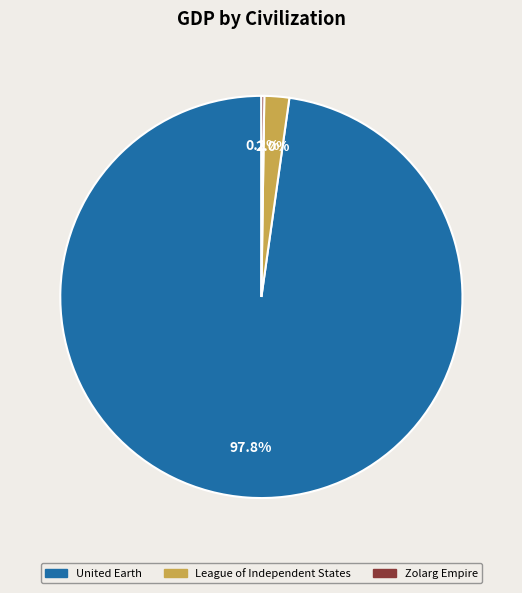

What portion of the pie excludes United Earth?

2.2%